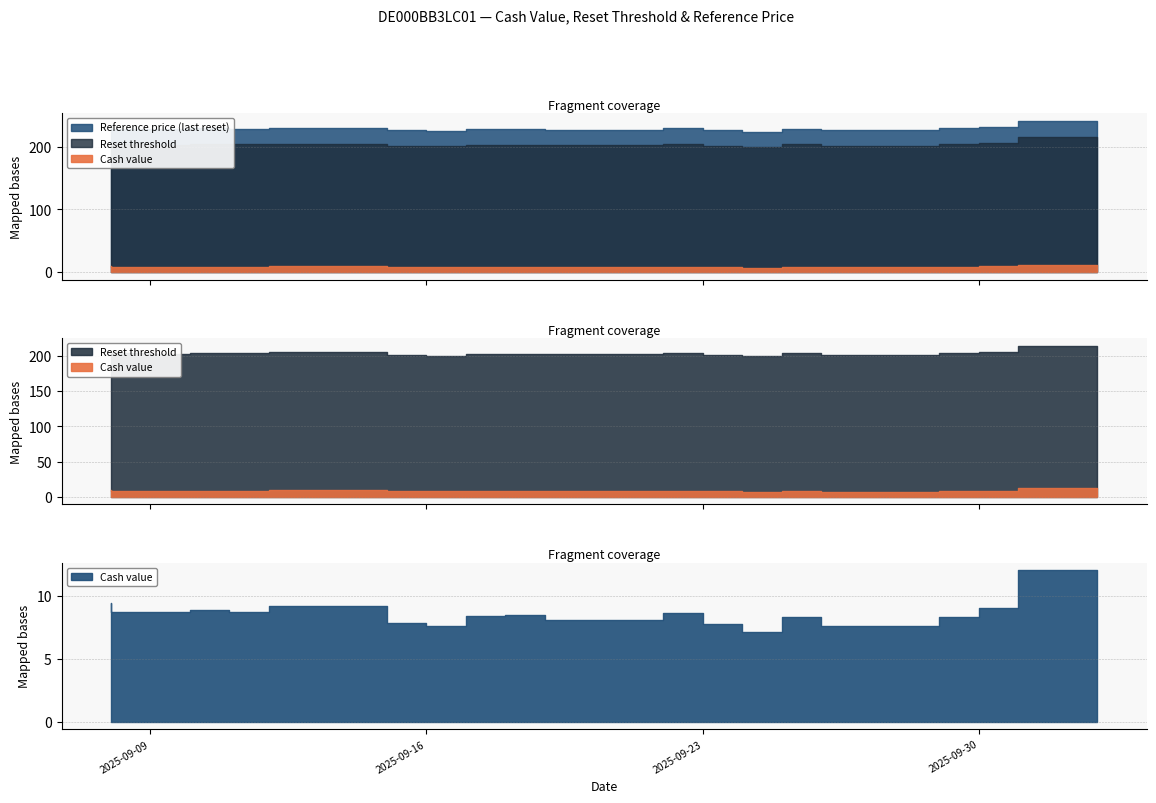

What is the spread (max minus min) of values at 2025-09-23?

220.4